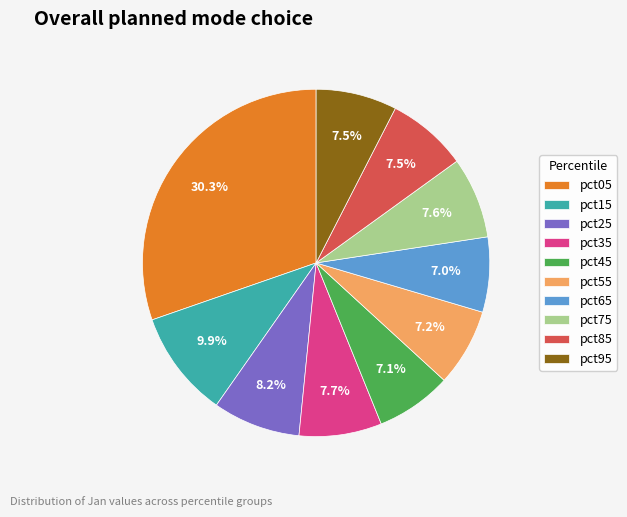

What is the largest slice in the pie chart?

pct05